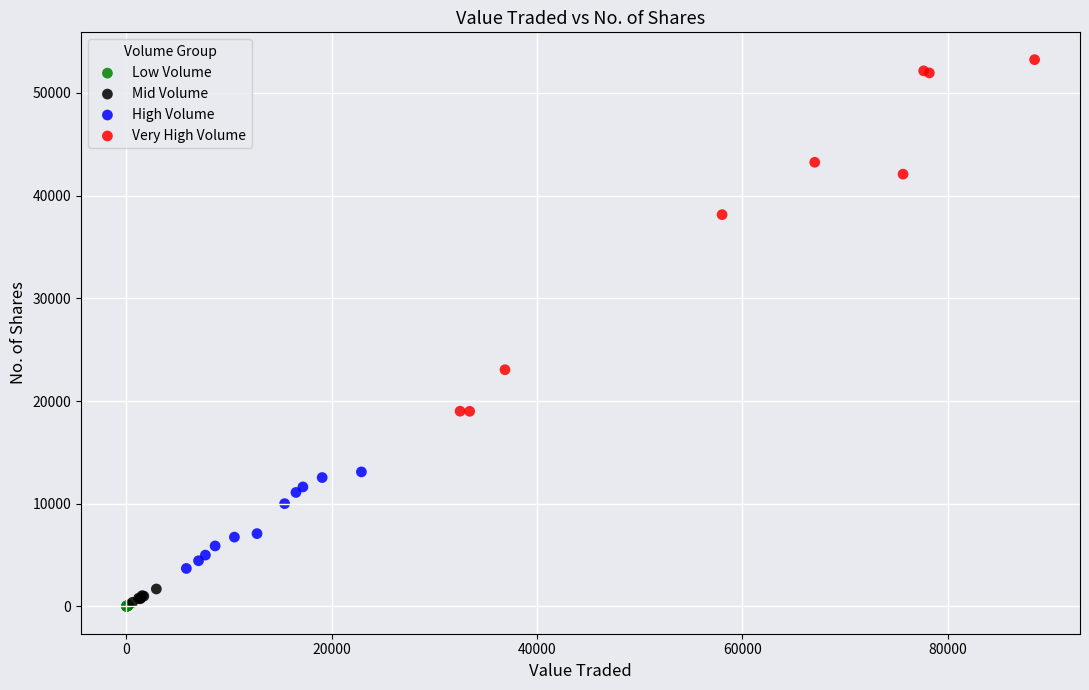

Which series has the largest Y range (max minus min)?

Very High Volume